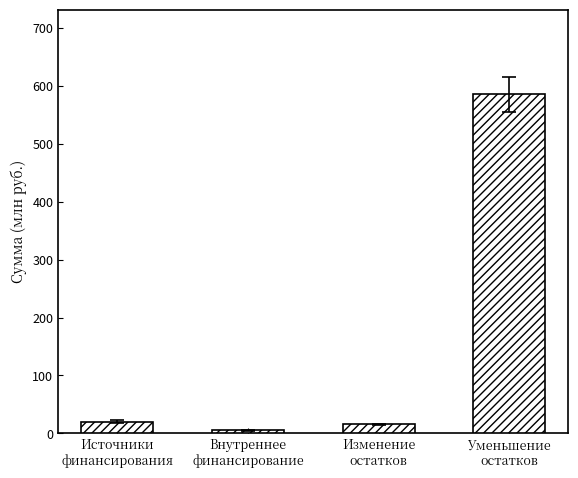

The chart shows a value of 15.5 at Изменение
остатков. True or false?

True